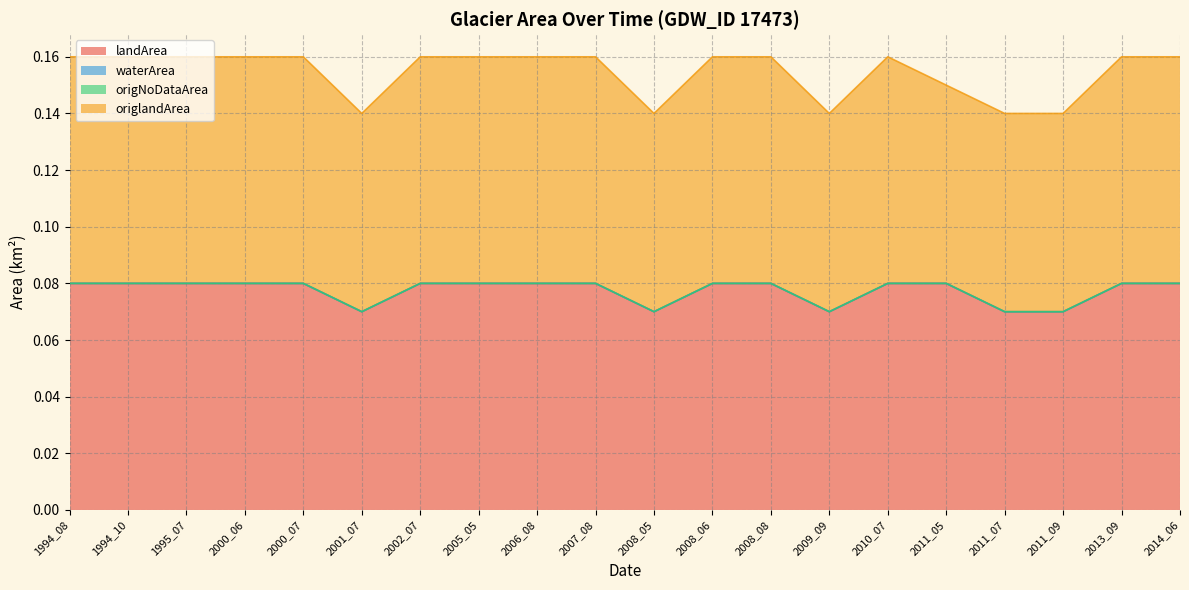

How many distinct data groups are displayed?

4